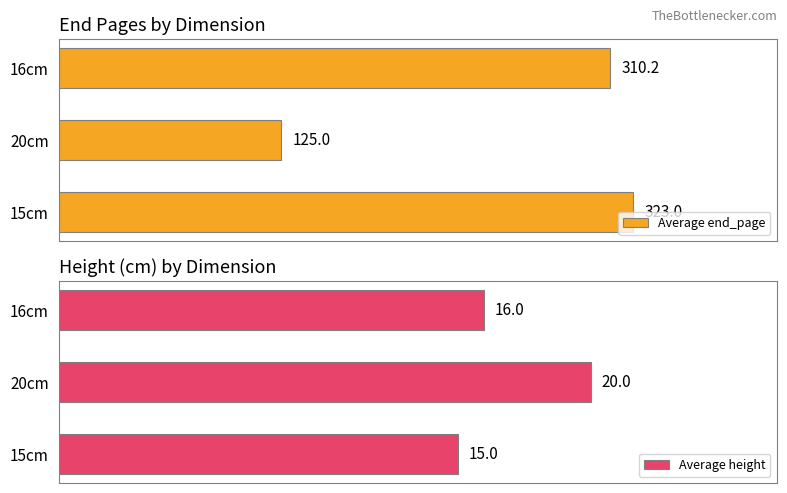

Which series has the largest total across all categories?

Average end_page